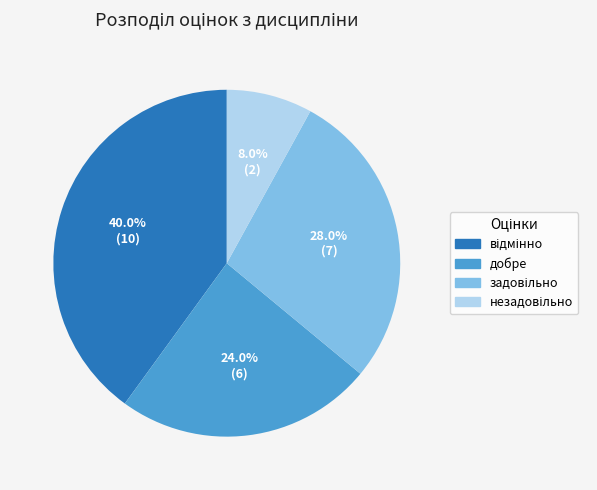

Count the number of slices in the pie.

4